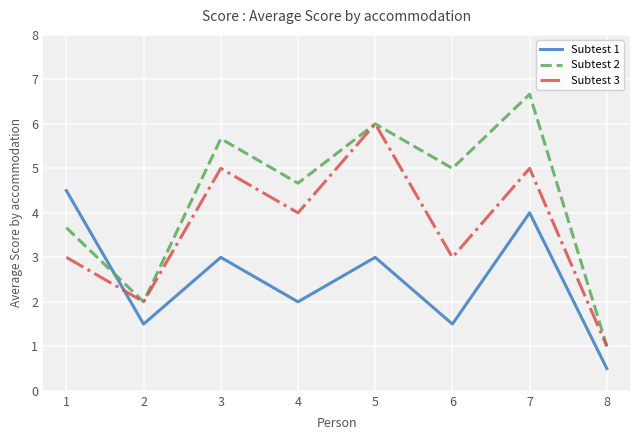

List the labels in order of Subtest 2 value, largest first.

7, 5, 3, 6, 4, 1, 2, 8